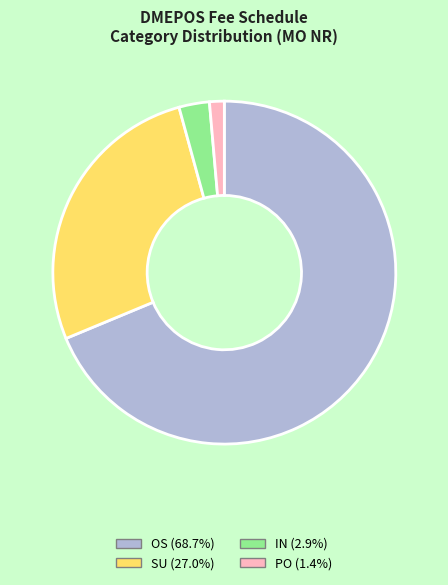

What is the ratio of the value at SU to the value at IN?

9.4